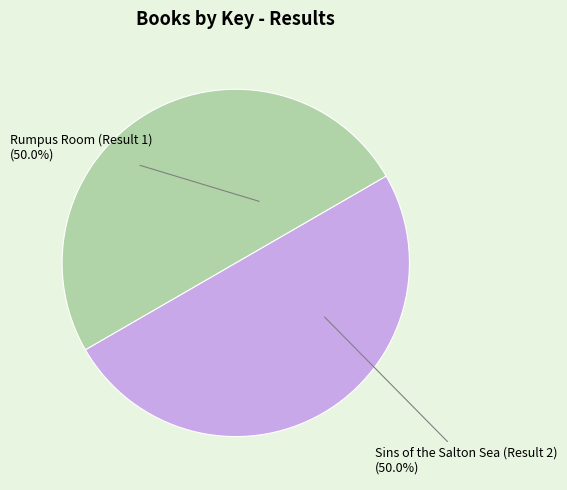

Approximately how many times larger is the value at Sins of the Salton Sea (Result 2) compared to Rumpus Room (Result 1)?

1.0